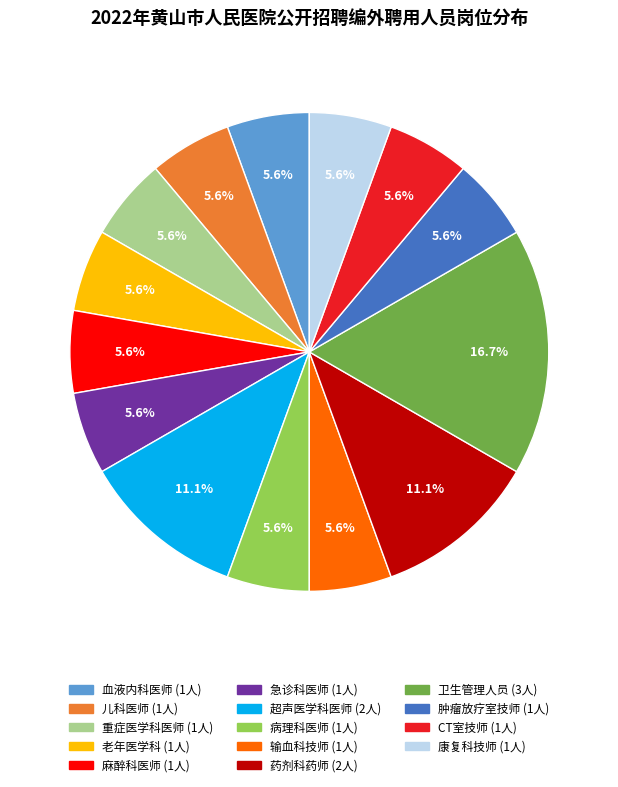

Which has a higher value, 药剂科药师 or 儿科医师?

药剂科药师